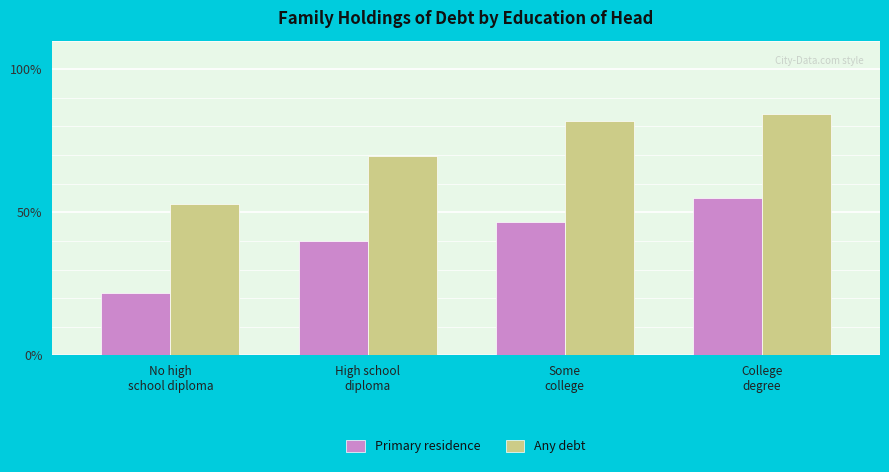

Which series has the largest range (max minus min)?

Primary residence